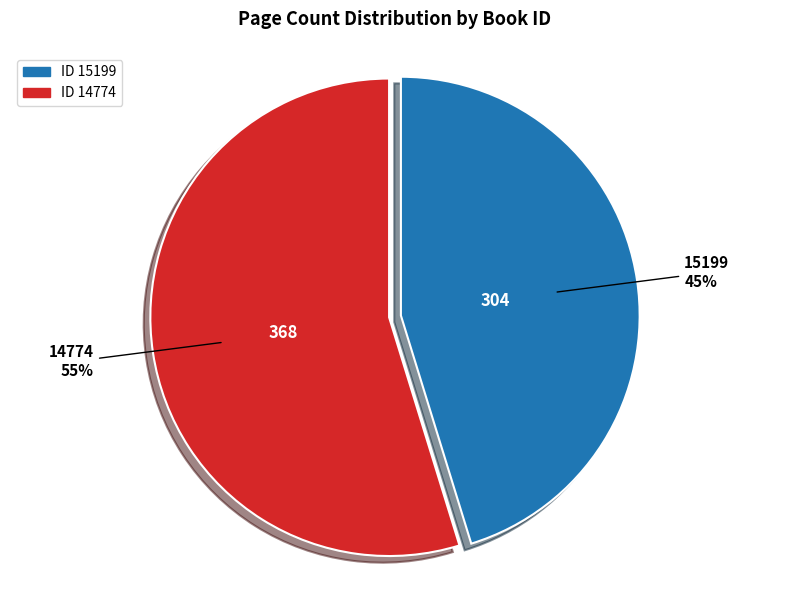

To the nearest percent, what is the average slice percentage?

50%